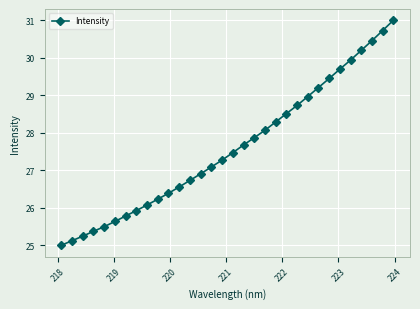

How many values are below 27?

14